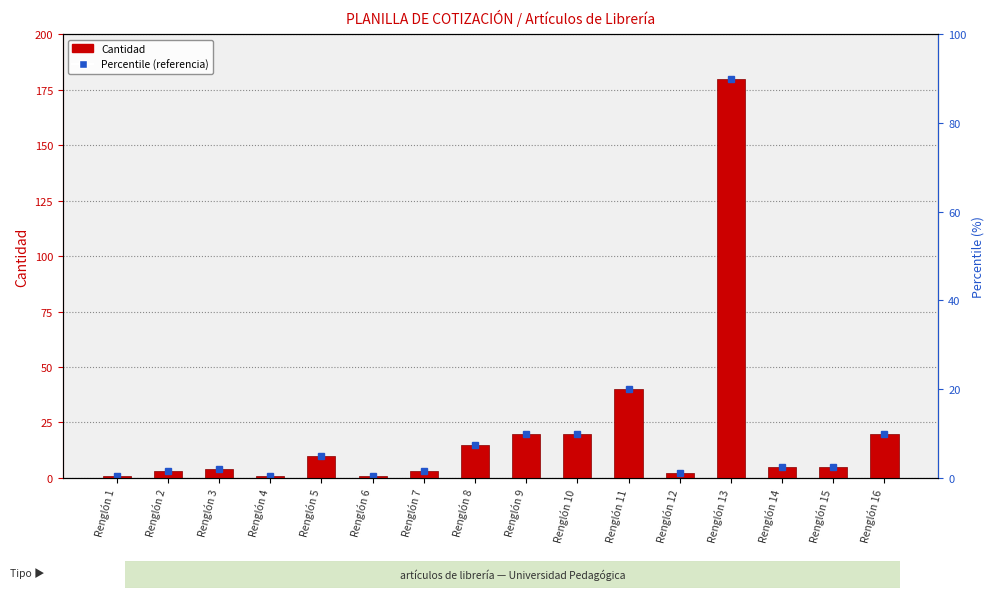

Reading right to left, list all the values displayed in this chart.

Renglón 16=20	Renglón 15=5	Renglón 14=5	Renglón 13=180	Renglón 12=2	Renglón 11=40	Renglón 10=20	Renglón 9=20	Renglón 8=15	Renglón 7=3	Renglón 6=1	Renglón 5=10	Renglón 4=1	Renglón 3=4	Renglón 2=3	Renglón 1=1